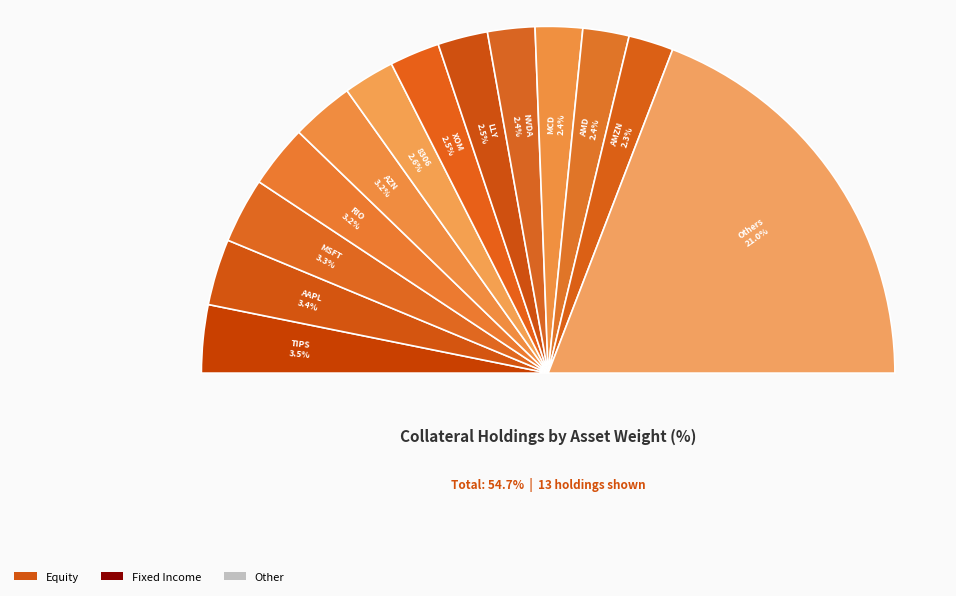

Does HUM account for over 50% of the chart?

No